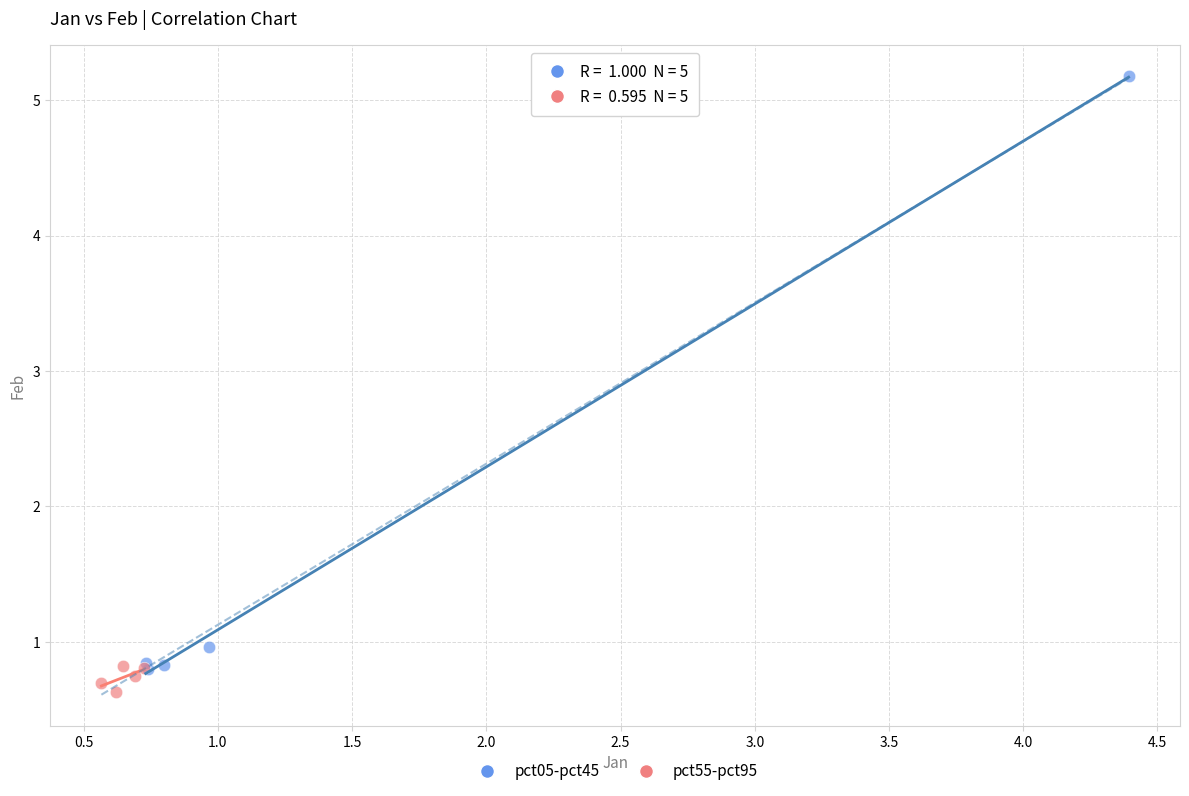

Which series has the largest Y range (max minus min)?

pct05-pct45